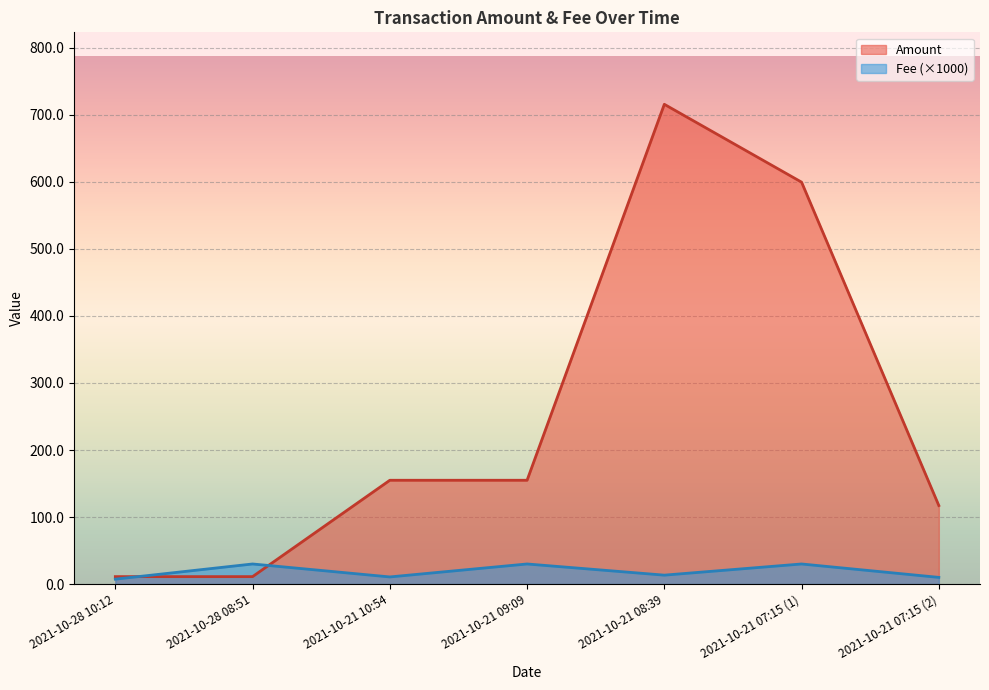

What is the spread (max minus min) of values at 2021-10-21 09:09?

124.9